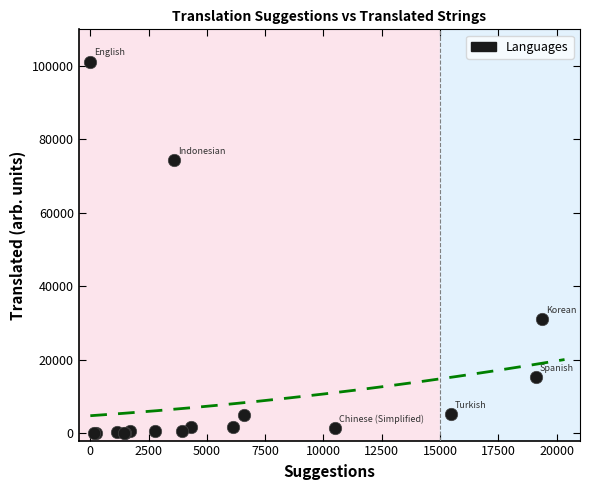

What Y value in the scatter plot is closest to 50613?

31076